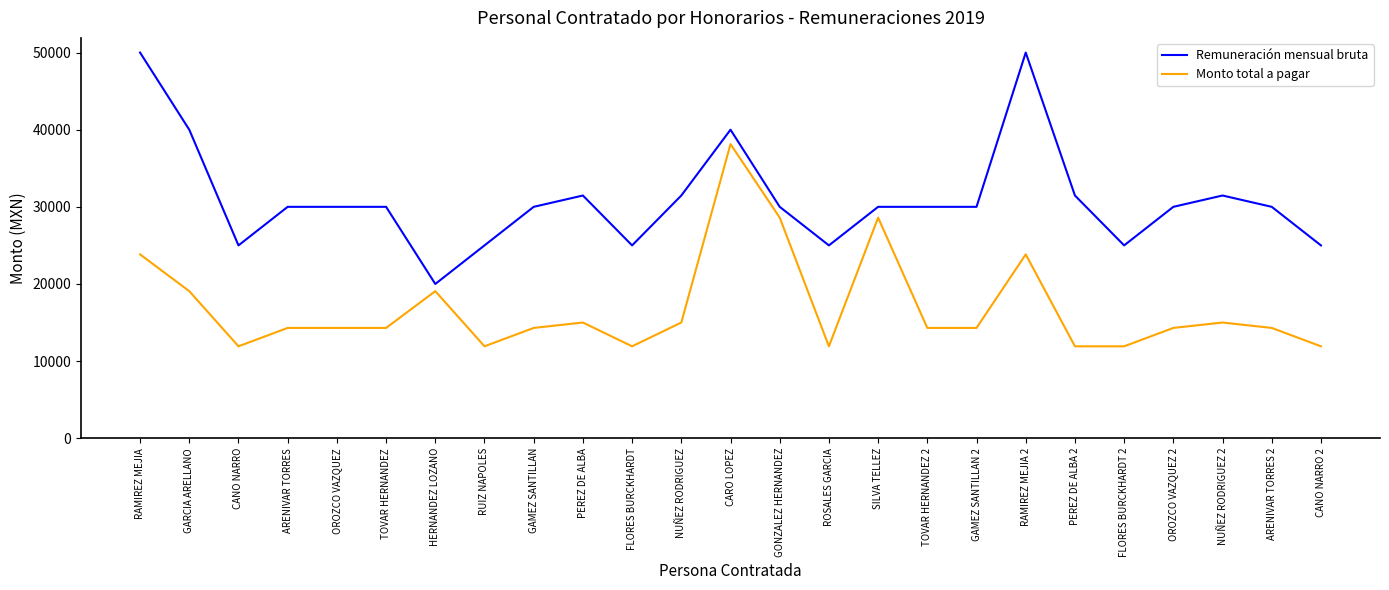

At FLORES BURCKHARDT 2, list the series in order from largest to smallest.

Remuneración mensual bruta, Monto total a pagar